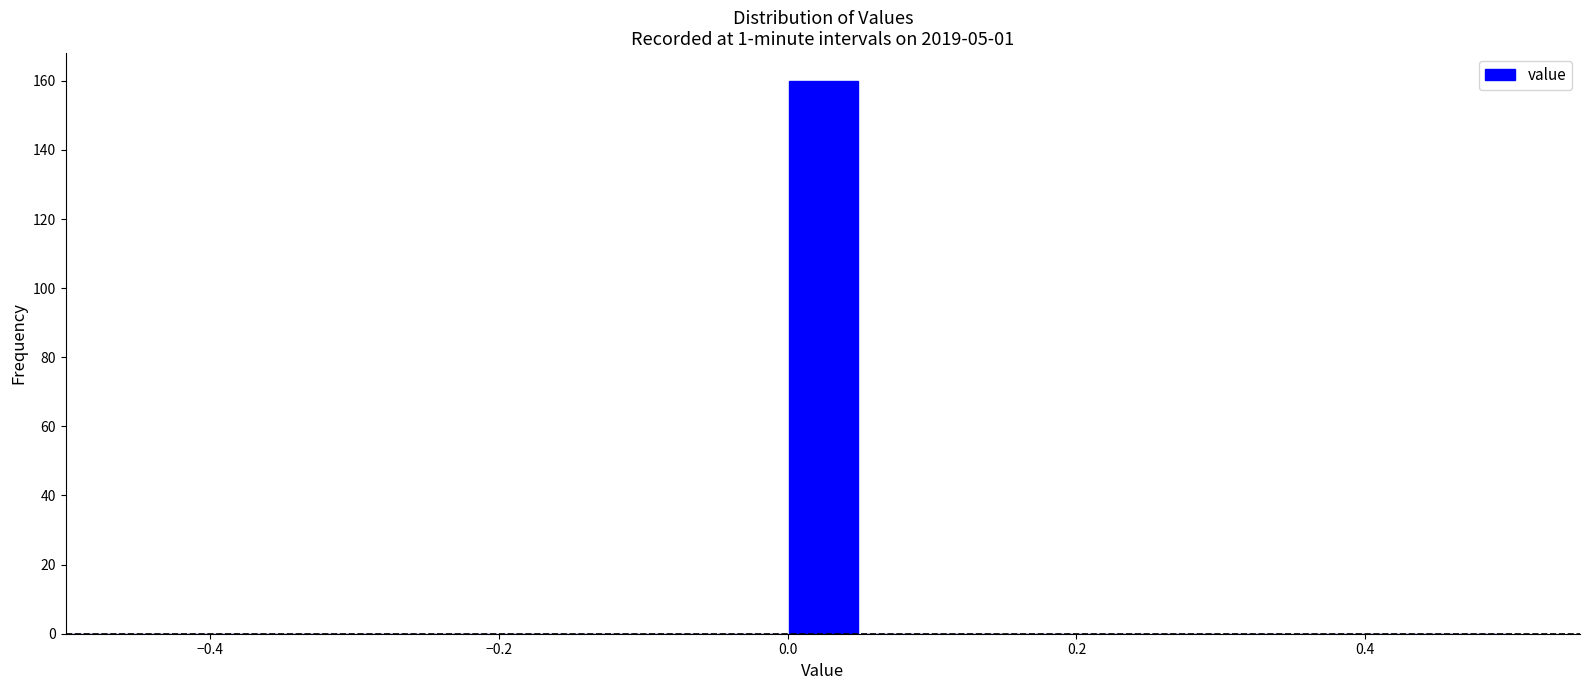

Around what value on the x-axis is the tallest bar? Give the approximate position of its centre, as read against the axis.

0.02